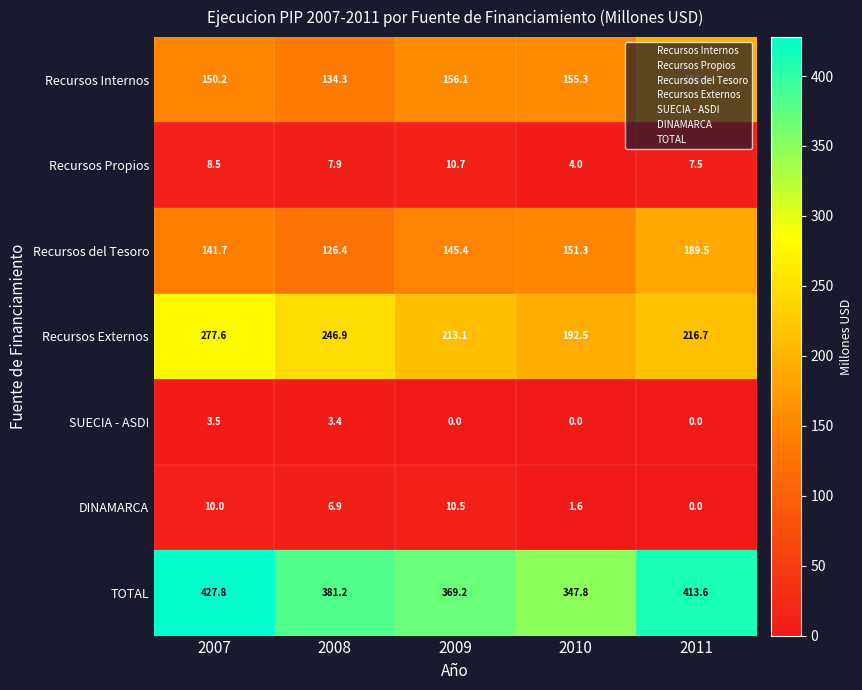

Is it true that Recursos Internos equals 150.2 at 2007?

True